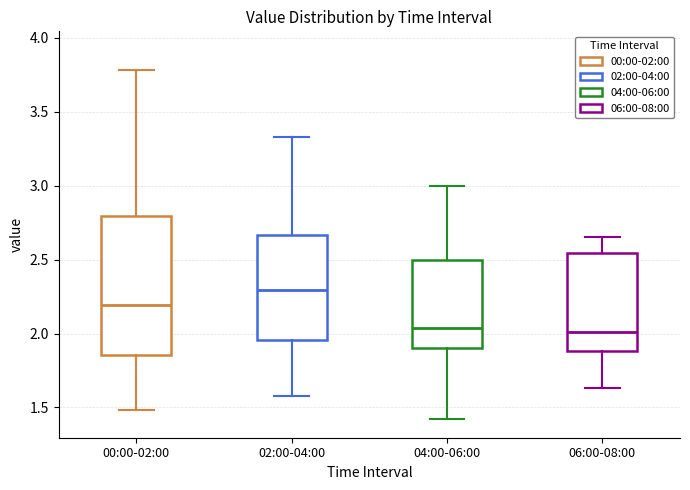

Reading left to right, read every box against the y-axis: the position of its median line, the range the box covers, and the ends of its whiskers. The values are not printed on the chart, so give them approximately, as read against the axis.

00:00-02:00: median 2.20, box 1.85 to 2.80, whiskers 1.50 to 3.80
02:00-04:00: median 2.30, box 1.95 to 2.65, whiskers 1.60 to 3.35
04:00-06:00: median 2.05, box 1.90 to 2.50, whiskers 1.40 to 3.00
06:00-08:00: median 2.00, box 1.90 to 2.55, whiskers 1.65 to 2.65